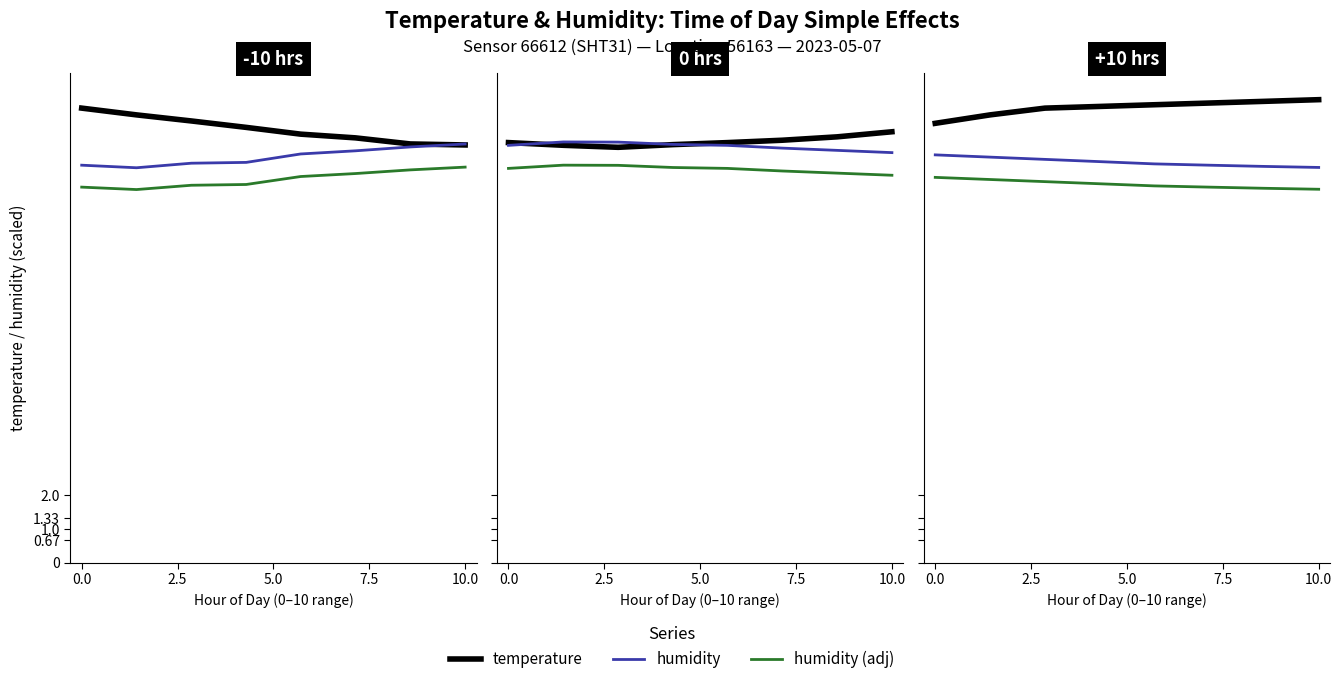

What is the label of the 5th point from the left?

10.0